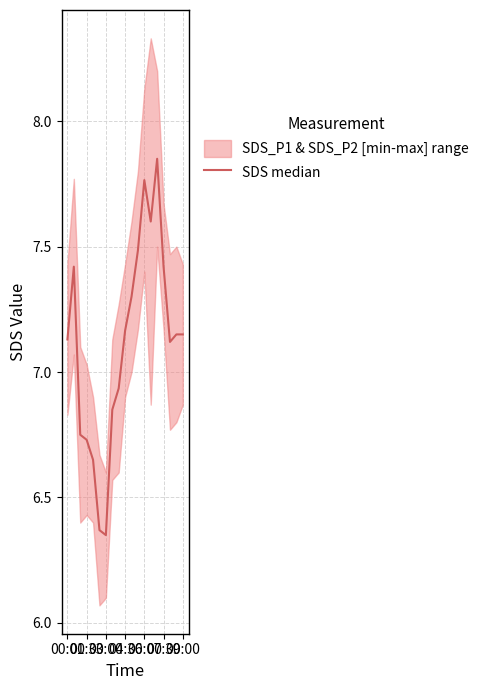

Which category has the highest value across all series?

14